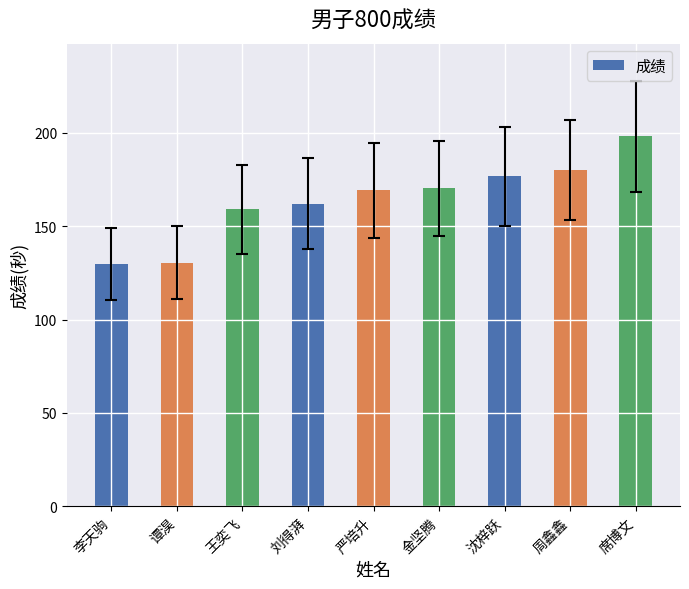

How many categories are shown in the chart?

9